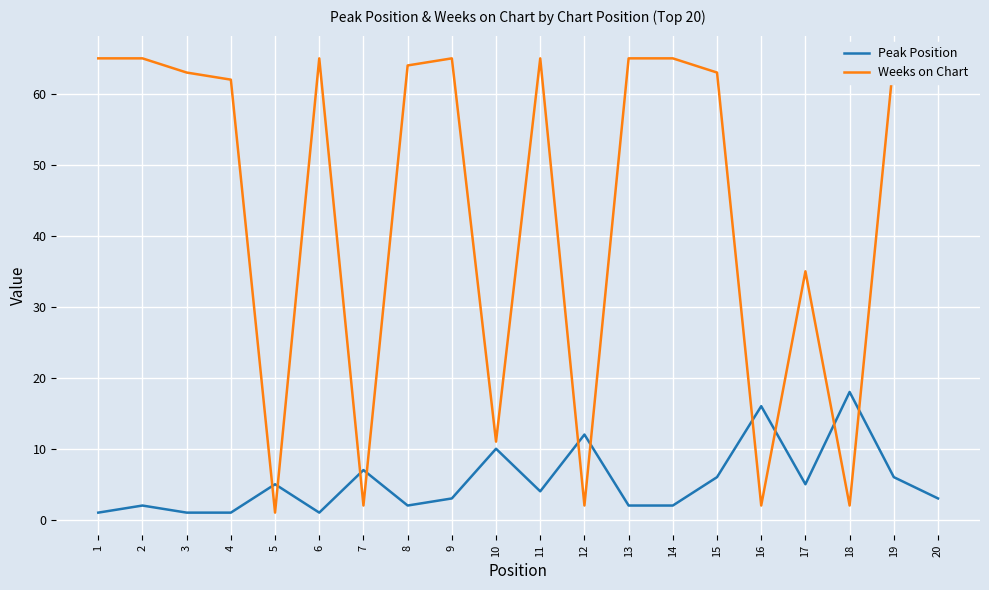

At which category does the chart reach its minimum across all series?

1